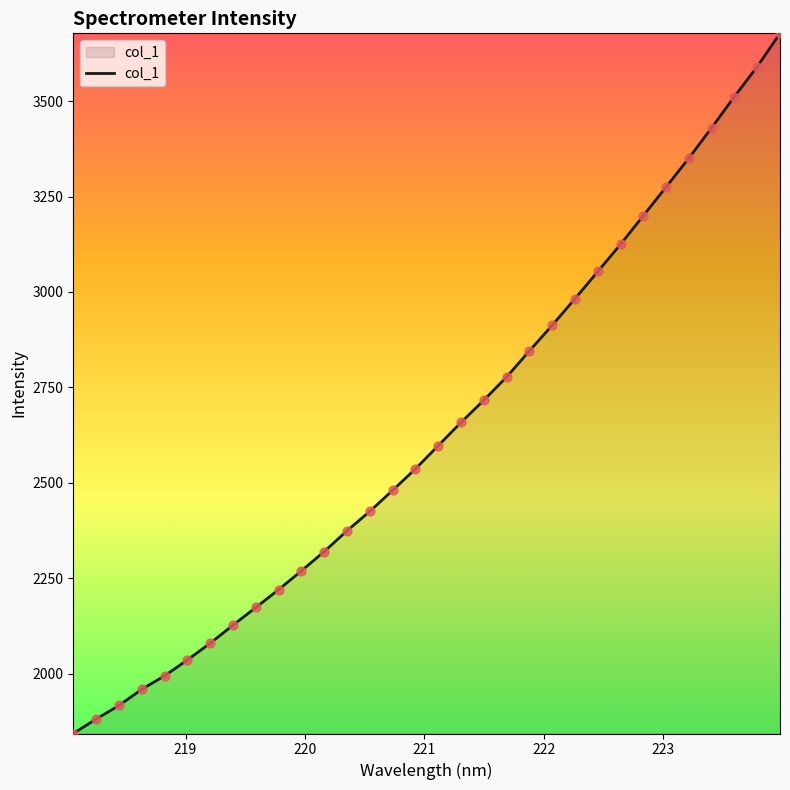

What is the difference between the maximum and minimum values?

1834.2